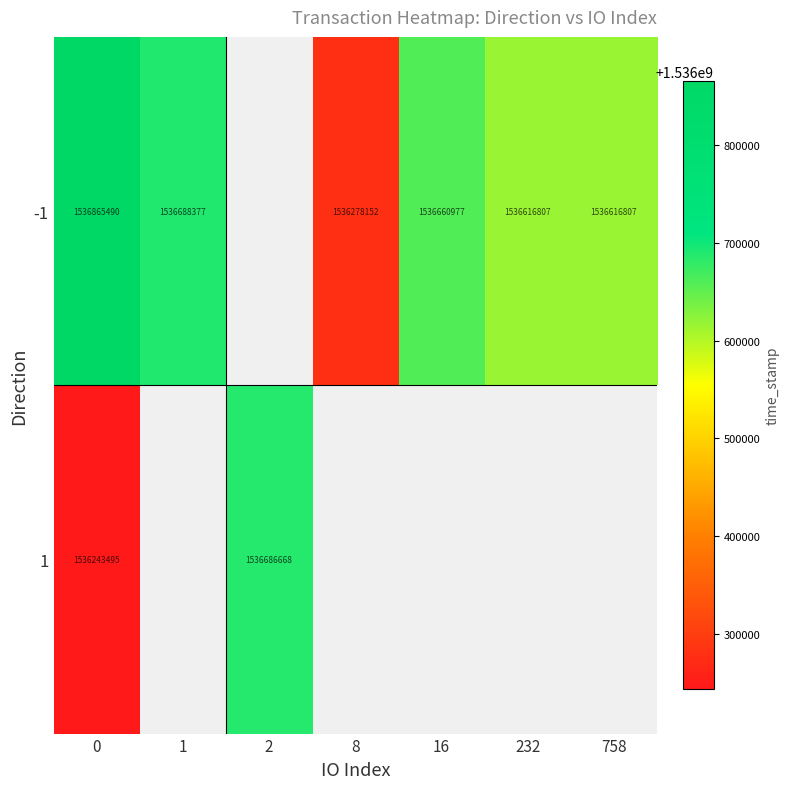

Between 758 and 2, which is larger?

2